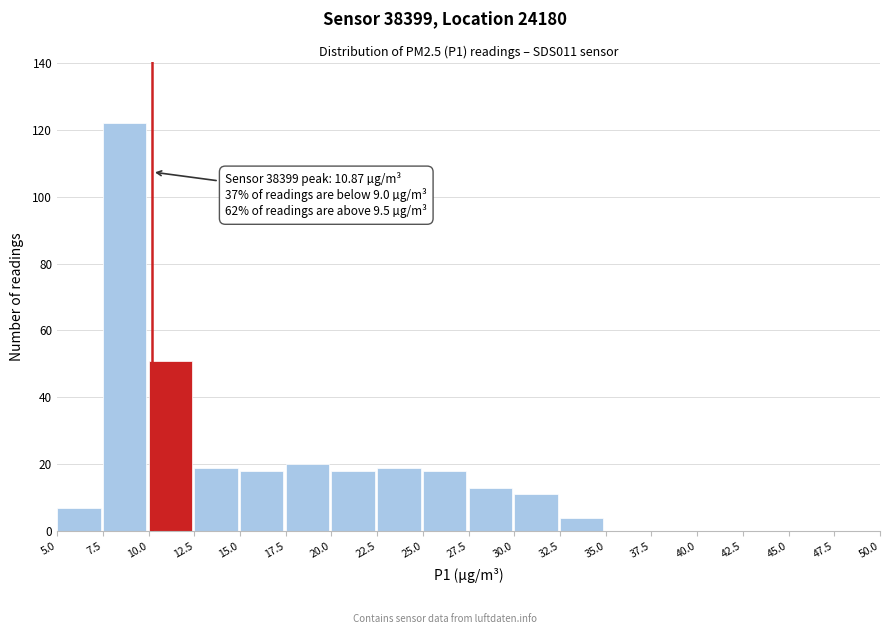

Which range on the x-axis has the tallest bar?

7.5 to 10.0